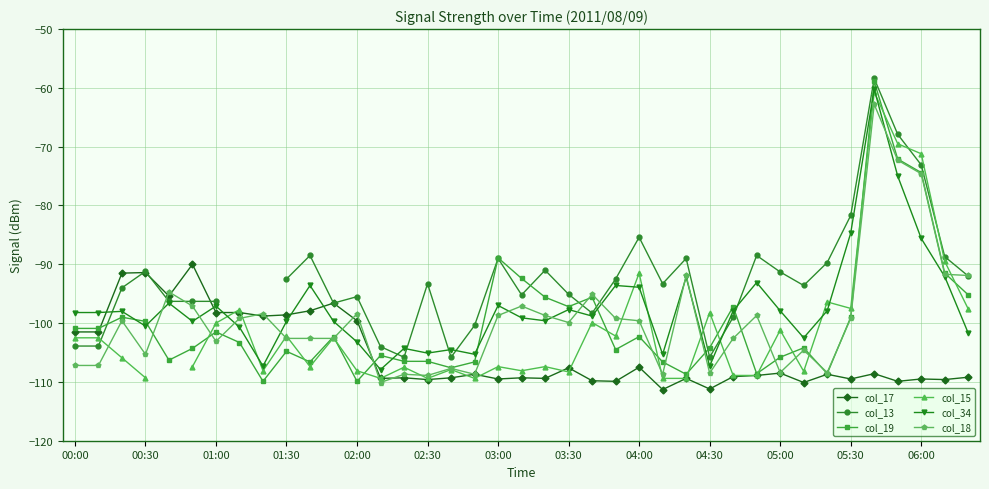

True or false: col_19 and col_34 cross at least once.

True